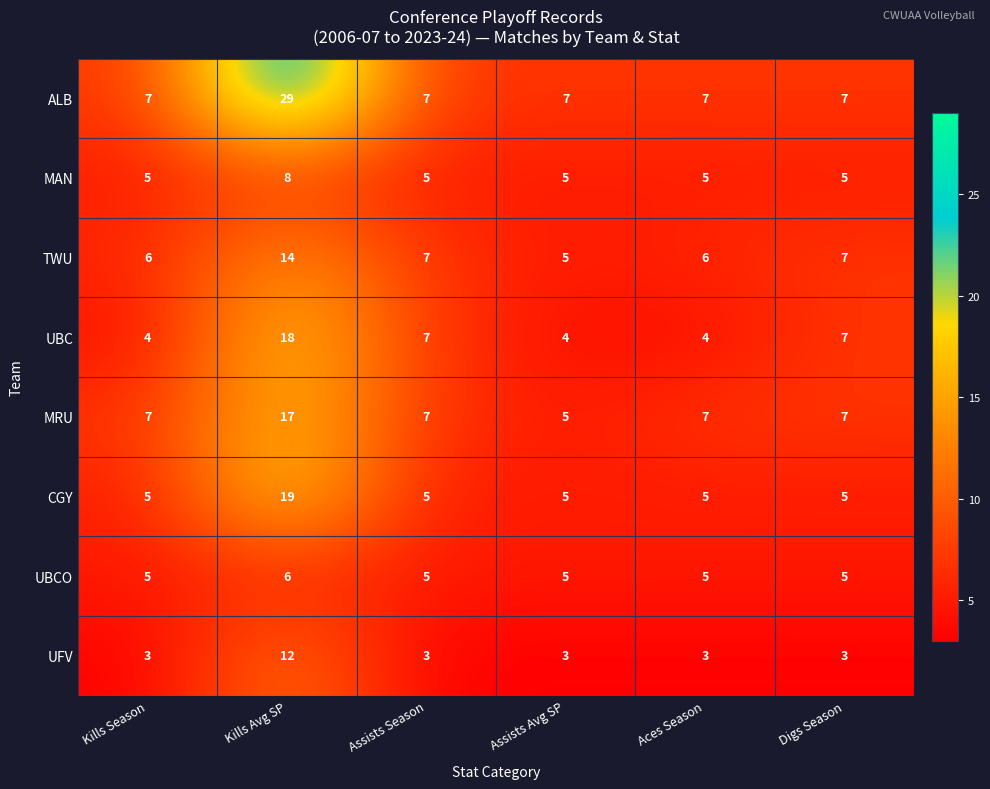

At how many categories does at least one series exceed 16?

1